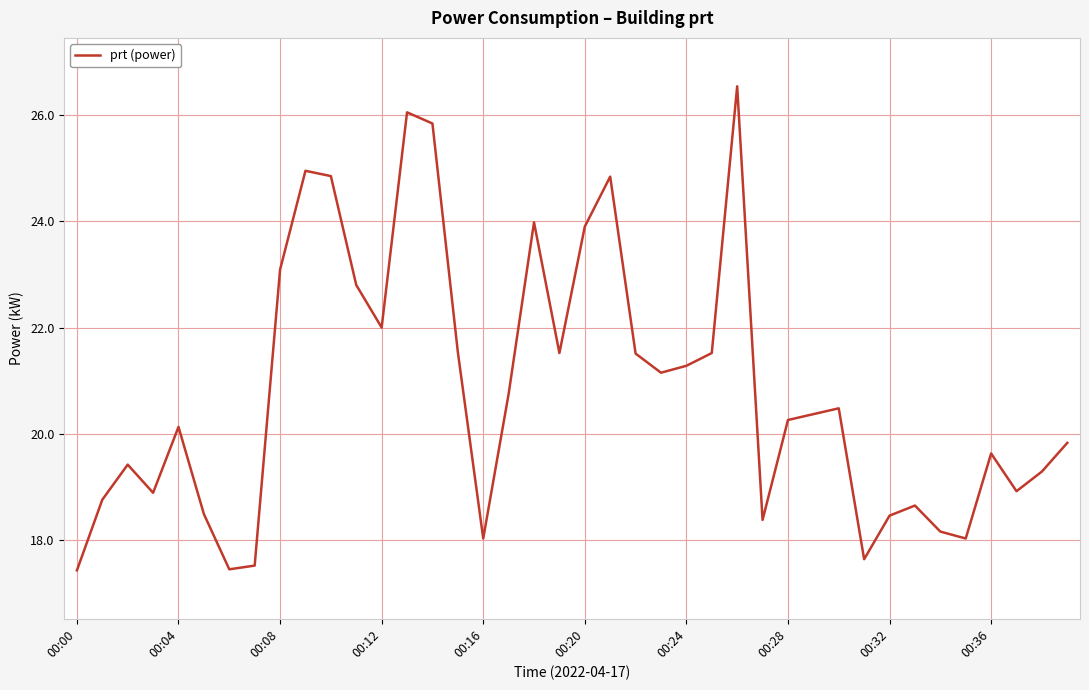

What is the difference between the maximum and minimum values?

9.1